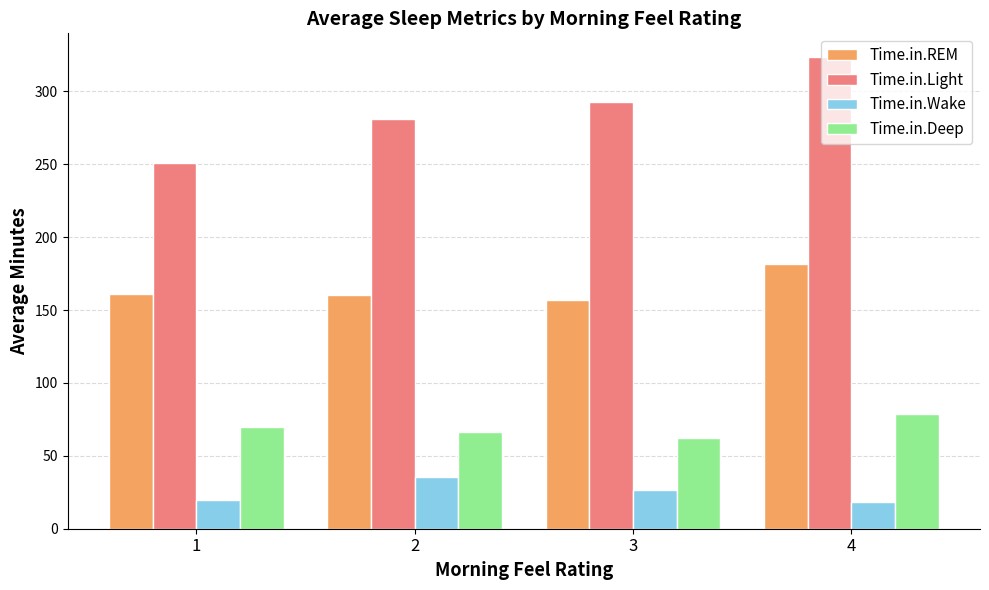

What is the greatest value displayed?

323.6